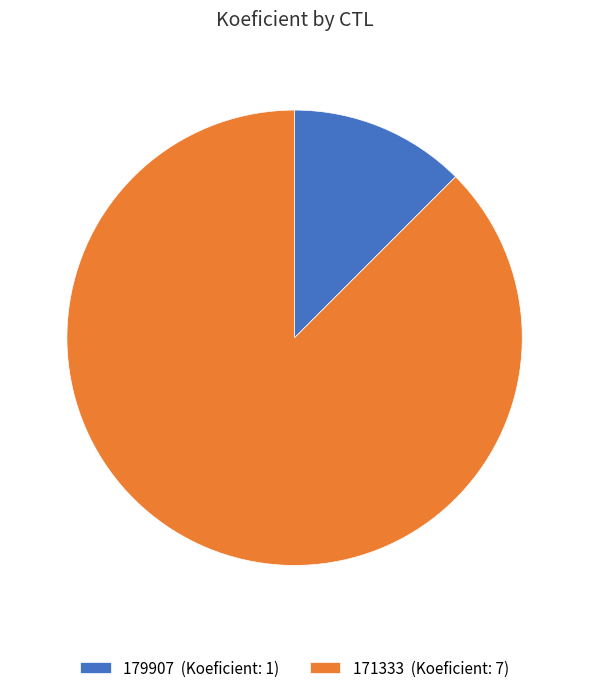

How many slices are in this pie chart?

2